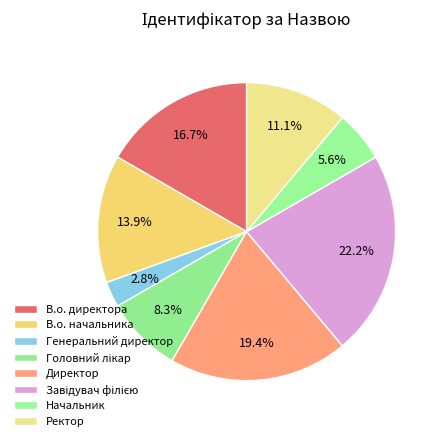

Is there a majority slice in this chart?

No